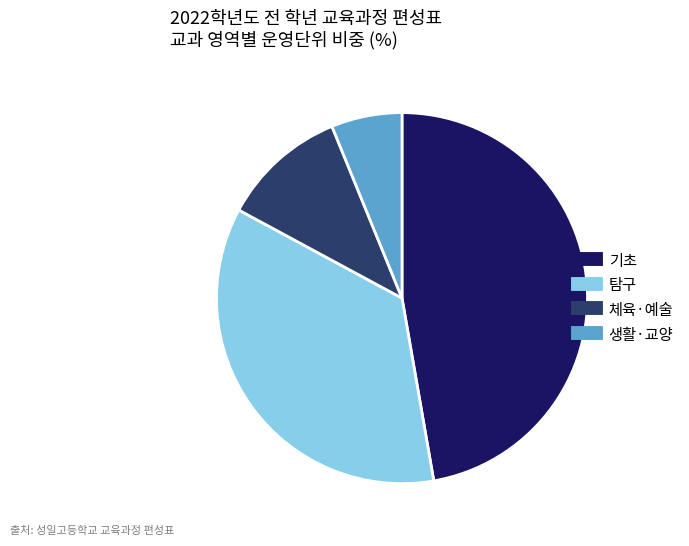

What is the largest slice in the pie chart?

기초